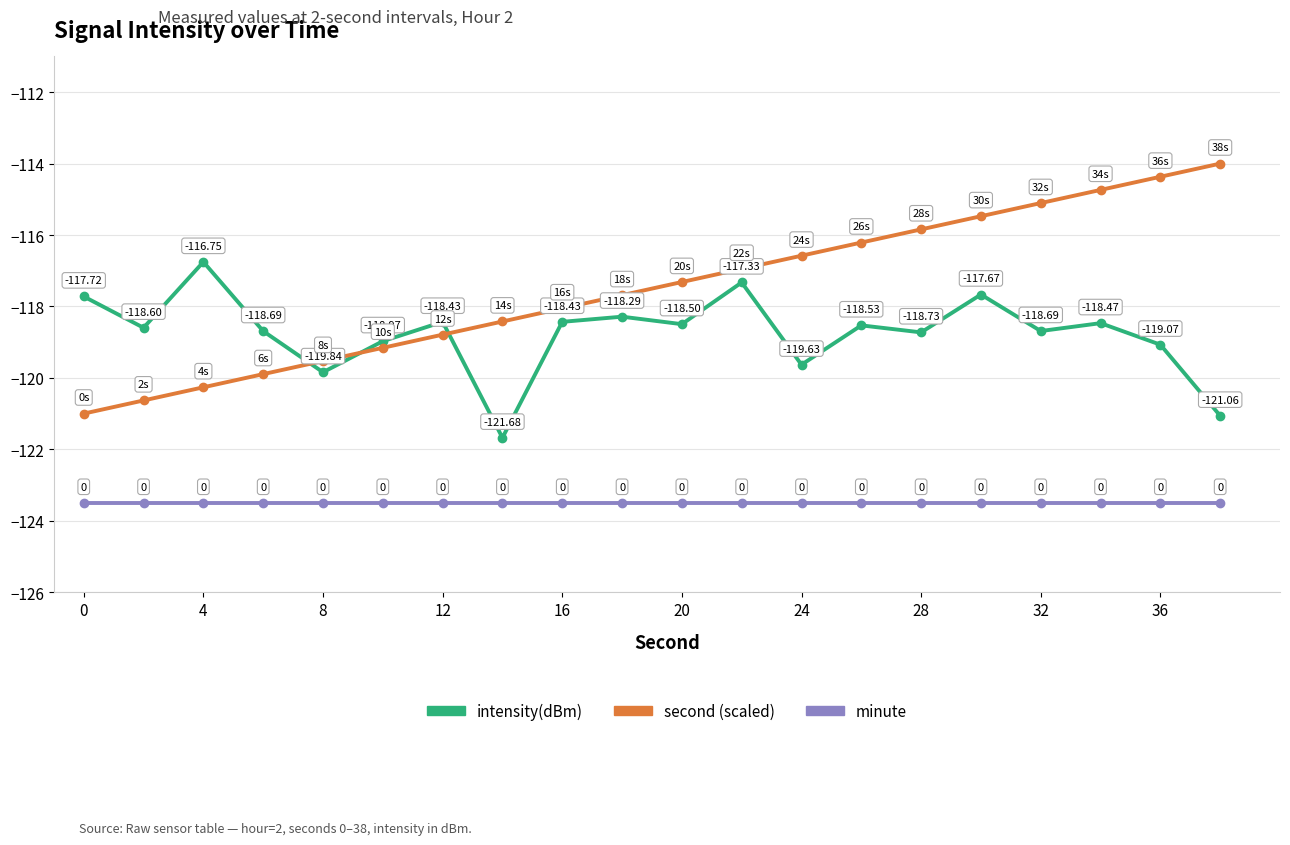

Which series has the widest spread of values?

second (scaled)